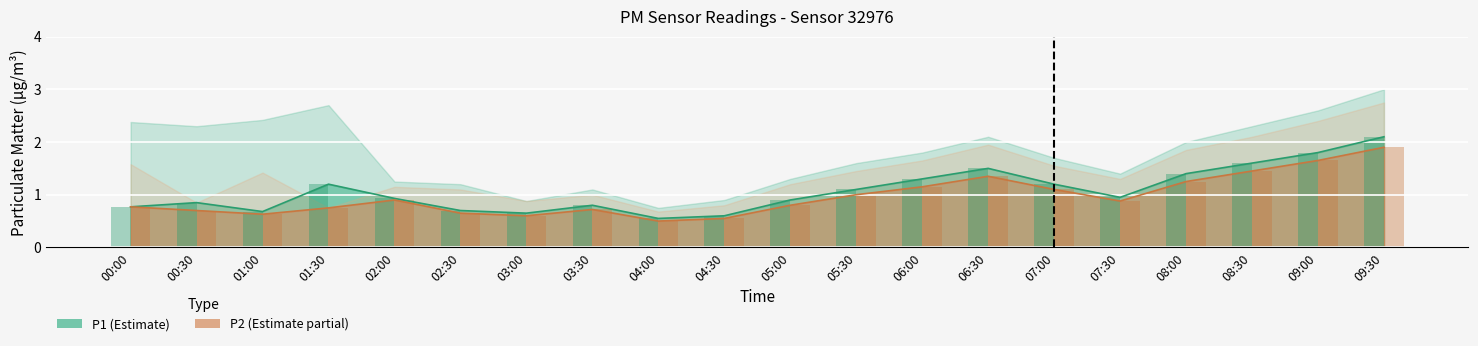

List the series in order of their overall mean, lowest first.

P2, P1